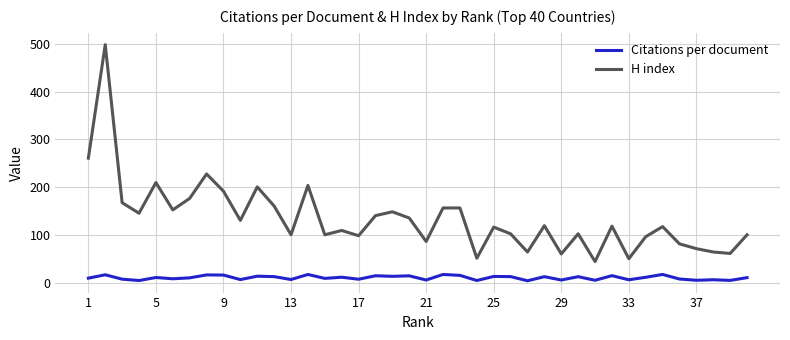

What is the smallest value displayed?

4.9